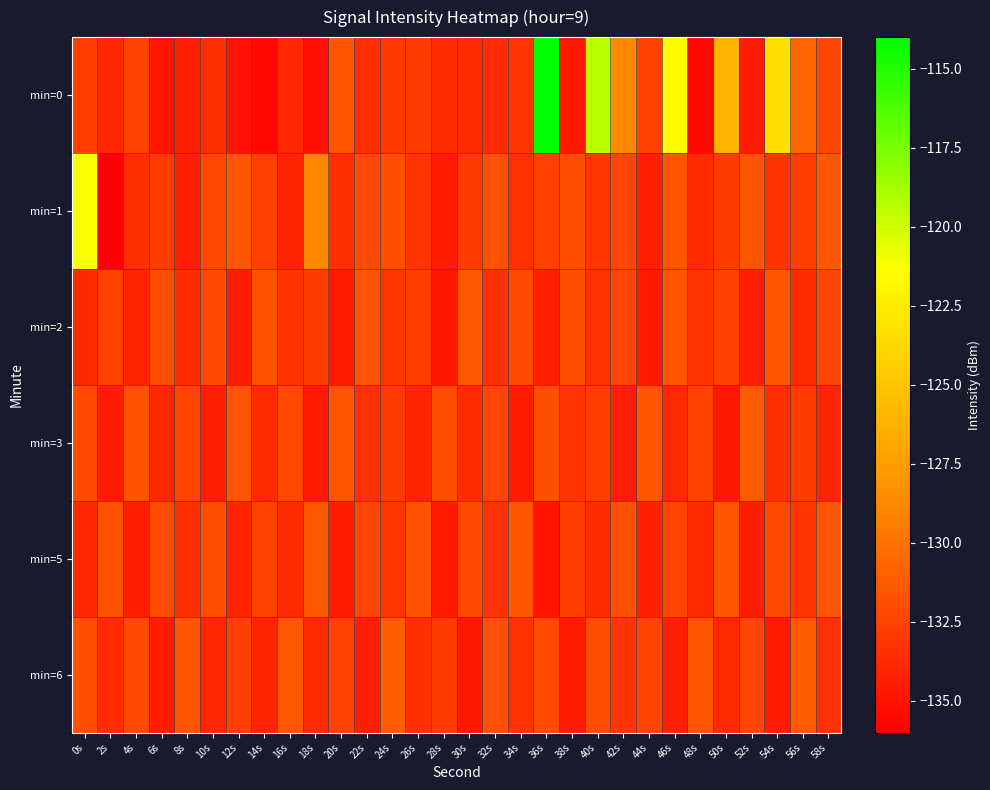

Reading left to right, extract all data points from this chart.

min=0: 0s=-132.7	2s=-133.9	4s=-132.5	6s=-134.8	8s=-134.2	10s=-133.5	12s=-135.0	14s=-135.4	16s=-133.9	18s=-135.1	20s=-131.5	22s=-133.5	24s=-133.0	26s=-132.7	28s=-133.7	30s=-133.7	32s=-133.6	34s=-133.2	36s=-114.0	38s=-134.7	40s=-119.4	42s=-128.7	44s=-132.5	46s=-121.7	48s=-135.5	50s=-126.0	52s=-134.5	54s=-123.4	56s=-130.7	58s=-132.4
min=1: 0s=-121.2	2s=-136.1	4s=-133.5	6s=-132.8	8s=-134.3	10s=-132.2	12s=-131.4	14s=-132.6	16s=-134.1	18s=-128.9	20s=-133.5	22s=-132.1	24s=-131.8	26s=-133.2	28s=-134.5	30s=-132.9	32s=-131.7	34s=-133.4	36s=-132.6	38s=-131.9	40s=-133.1	42s=-132.3	44s=-134.2	46s=-131.6	48s=-133.7	50s=-132.8	52s=-131.5	54s=-133.3	56s=-132.7	58s=-131.4
min=2: 0s=-133.8	2s=-132.5	4s=-134.1	6s=-131.9	8s=-133.6	10s=-132.2	12s=-134.4	14s=-131.7	16s=-133.3	18s=-132.9	20s=-134.6	22s=-131.5	24s=-133.1	26s=-132.7	28s=-134.8	30s=-131.3	32s=-133.5	34s=-132.1	36s=-134.2	38s=-131.8	40s=-133.4	42s=-132.4	44s=-134.7	46s=-131.6	48s=-133.2	50s=-132.6	52s=-134.3	54s=-131.4	56s=-133.7	58s=-132.3
min=3: 0s=-132.1	2s=-134.5	4s=-131.7	6s=-133.9	8s=-132.4	10s=-134.2	12s=-131.5	14s=-133.7	16s=-132.2	18s=-134.6	20s=-131.6	22s=-133.4	24s=-132.8	26s=-134.1	28s=-131.9	30s=-133.6	32s=-132.3	34s=-134.4	36s=-131.8	38s=-133.2	40s=-132.7	42s=-134.3	44s=-131.4	46s=-133.8	48s=-132.5	50s=-134.7	52s=-131.2	54s=-133.5	56s=-132.9	58s=-134.0
min=5: 0s=-133.9	2s=-131.7	4s=-134.3	6s=-132.1	8s=-133.5	10s=-131.9	12s=-134.1	14s=-132.5	16s=-133.7	18s=-131.3	20s=-134.5	22s=-132.3	24s=-133.1	26s=-131.7	28s=-134.7	30s=-132.1	32s=-133.3	34s=-131.5	36s=-134.9	38s=-132.7	40s=-133.6	42s=-131.8	44s=-134.2	46s=-132.4	48s=-133.8	50s=-131.6	52s=-134.4	54s=-132.2	56s=-133.2	58s=-131.4
min=6: 0s=-131.8	2s=-133.6	4s=-132.2	6s=-134.4	8s=-131.5	10s=-133.9	12s=-132.7	14s=-134.1	16s=-131.3	18s=-133.7	20s=-132.5	22s=-134.3	24s=-131.1	26s=-133.5	28s=-132.9	30s=-134.7	32s=-131.7	34s=-133.3	36s=-132.1	38s=-134.5	40s=-131.9	42s=-133.1	44s=-132.4	46s=-134.2	48s=-131.6	50s=-133.8	52s=-132.3	54s=-134.6	56s=-131.2	58s=-133.4